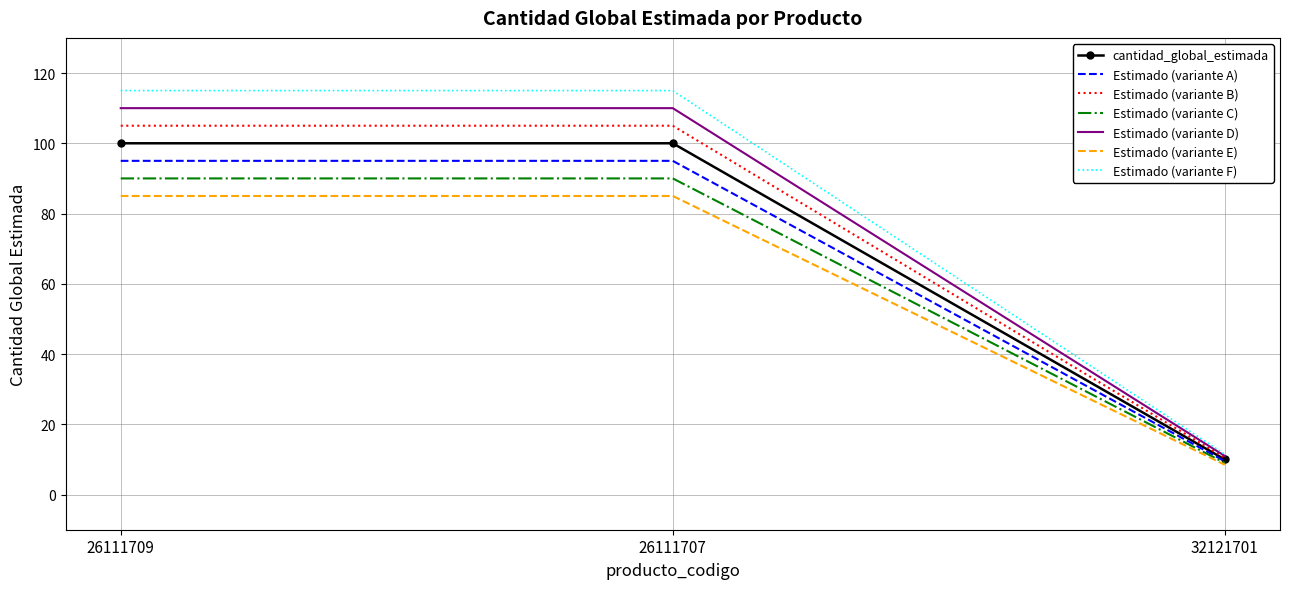

Reading right to left, transcribe all the data shown in this chart.

cantidad_global_estimada: 32121701=10.0	26111707=100.0	26111709=100.0
Estimado (variante A): 32121701=9.5	26111707=95.0	26111709=95.0
Estimado (variante B): 32121701=10.5	26111707=105.0	26111709=105.0
Estimado (variante C): 32121701=9.0	26111707=90.0	26111709=90.0
Estimado (variante D): 32121701=11.0	26111707=110.0	26111709=110.0
Estimado (variante E): 32121701=8.5	26111707=85.0	26111709=85.0
Estimado (variante F): 32121701=11.5	26111707=115.0	26111709=115.0